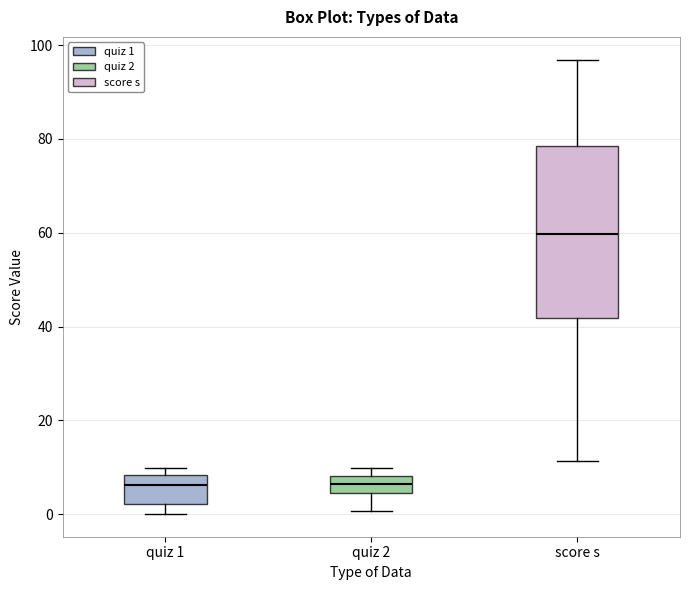

Which box is the tallest, from its lower edge to its upper edge?

score s